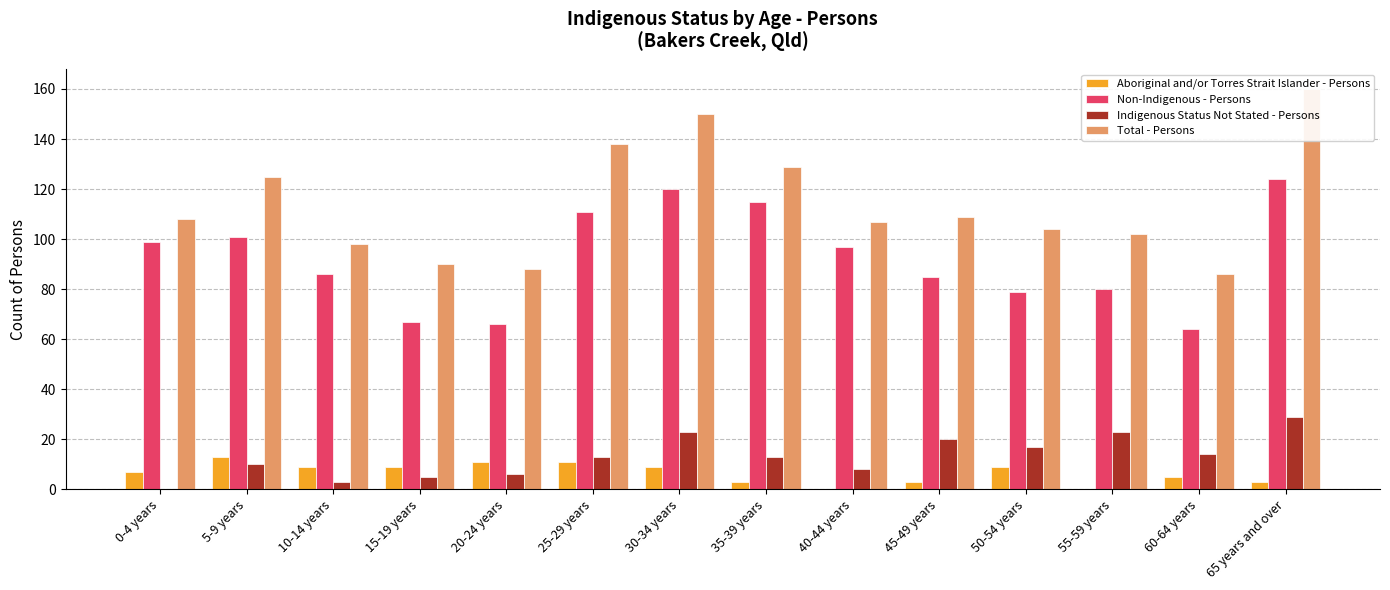

What is the average value of the Aboriginal and/or Torres Strait Islander - Persons series?

7